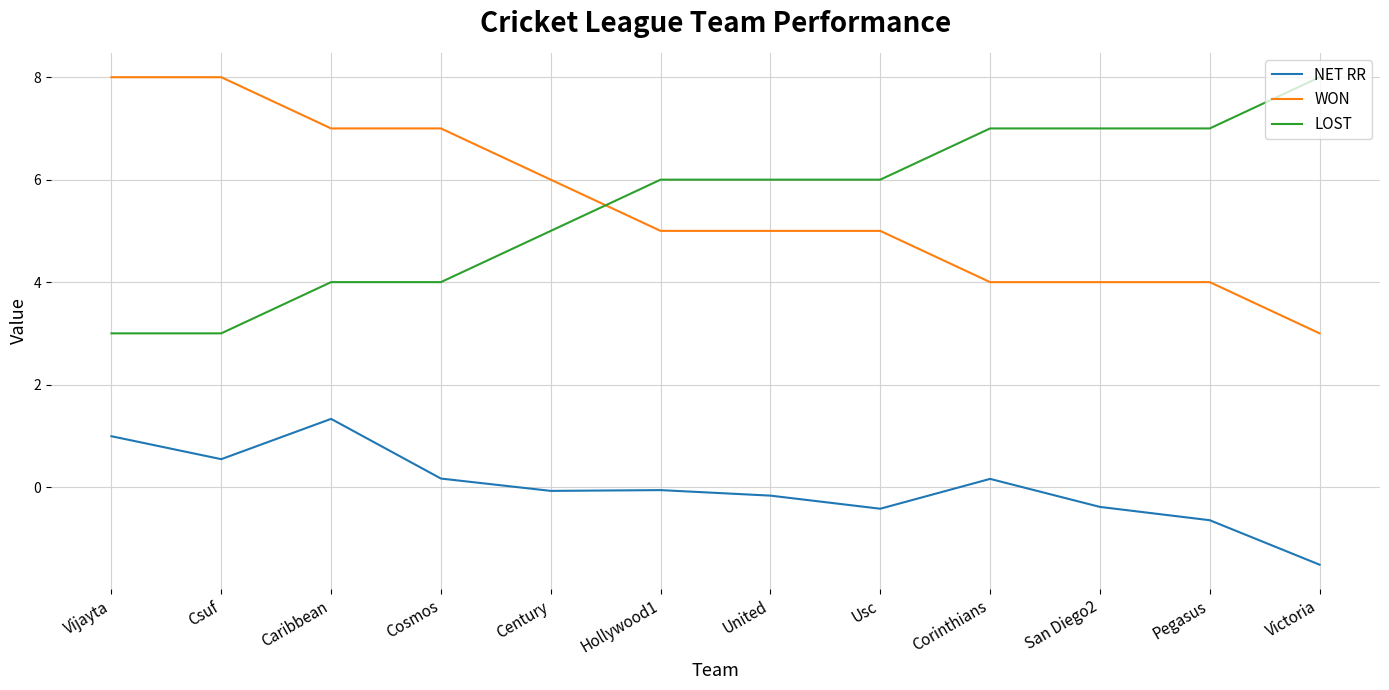

Reading right to left, extract all data points from this chart.

NET RR: Victoria=-1.5	Pegasus=-0.6	San Diego2=-0.4	Corinthians=0.2	Usc=-0.4	United=-0.2	Hollywood1=-0.1	Century=-0.1	Cosmos=0.2	Caribbean=1.3	Csuf=0.5	Vijayta=1.0
WON: Victoria=3.0	Pegasus=4.0	San Diego2=4.0	Corinthians=4.0	Usc=5.0	United=5.0	Hollywood1=5.0	Century=6.0	Cosmos=7.0	Caribbean=7.0	Csuf=8.0	Vijayta=8.0
LOST: Victoria=8.0	Pegasus=7.0	San Diego2=7.0	Corinthians=7.0	Usc=6.0	United=6.0	Hollywood1=6.0	Century=5.0	Cosmos=4.0	Caribbean=4.0	Csuf=3.0	Vijayta=3.0